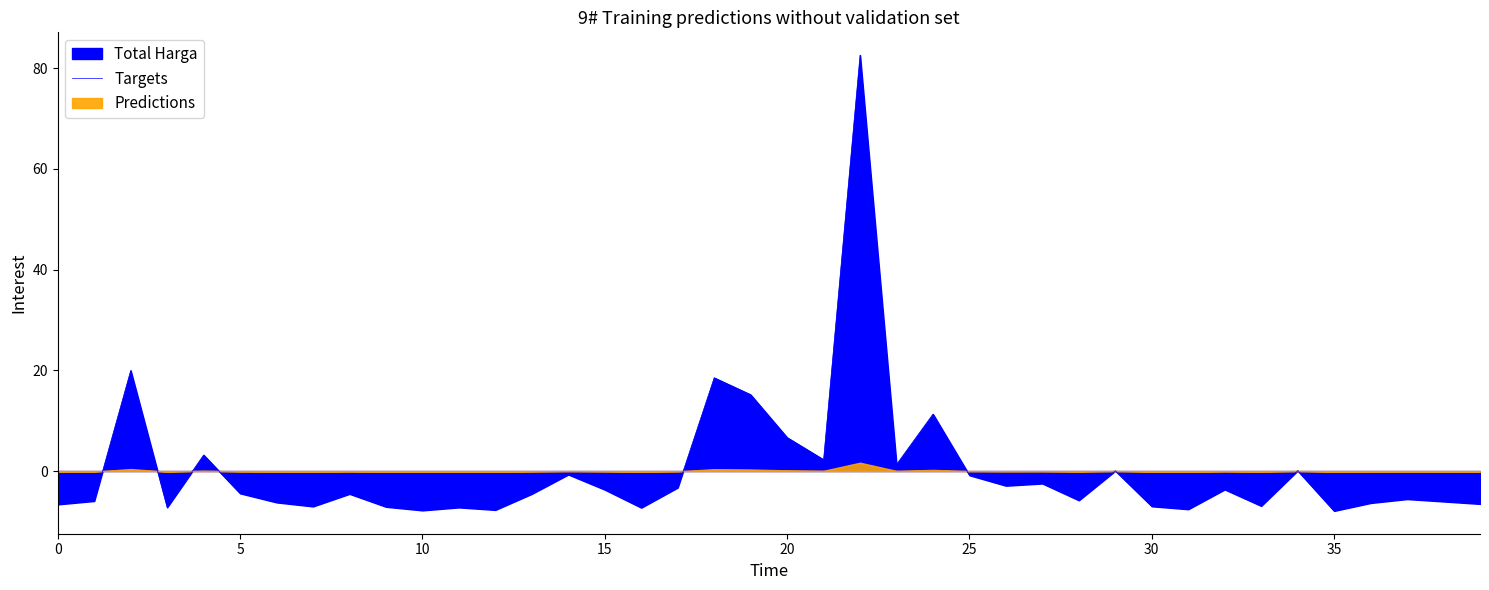

How many lines are shown in the chart?

1